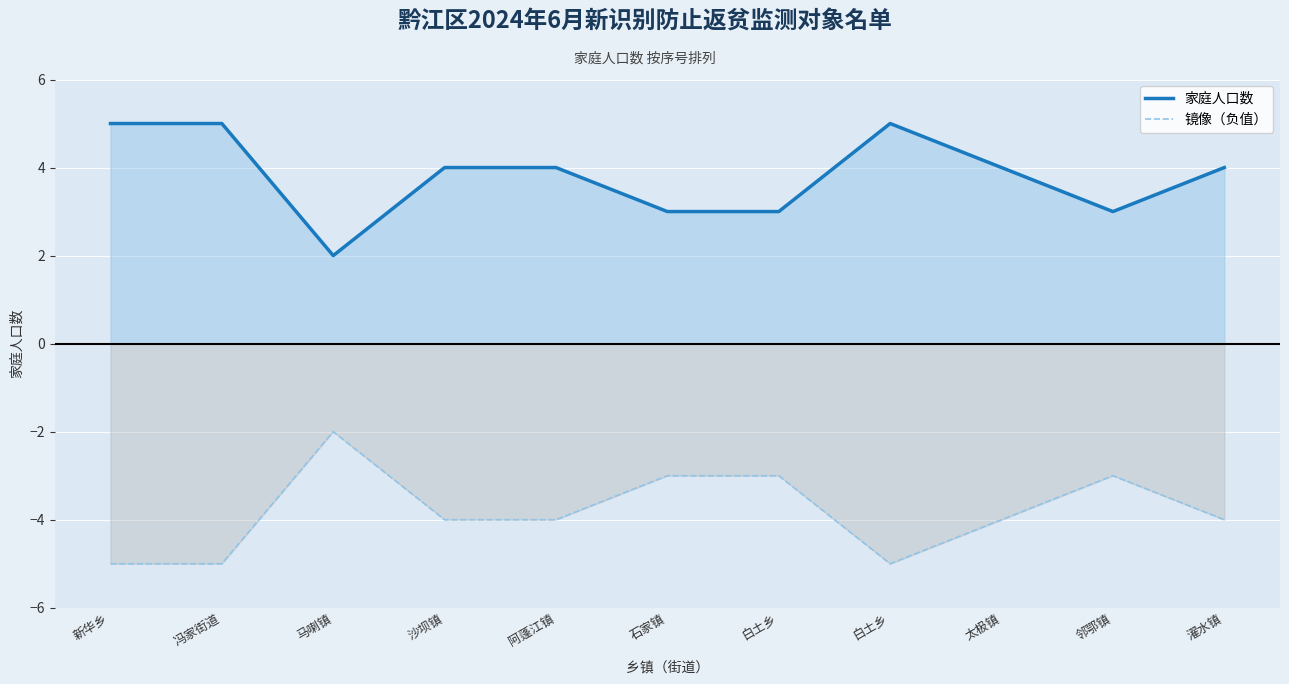

True or false: 家庭人口数 and 镜像（负值） intersect in this chart.

False